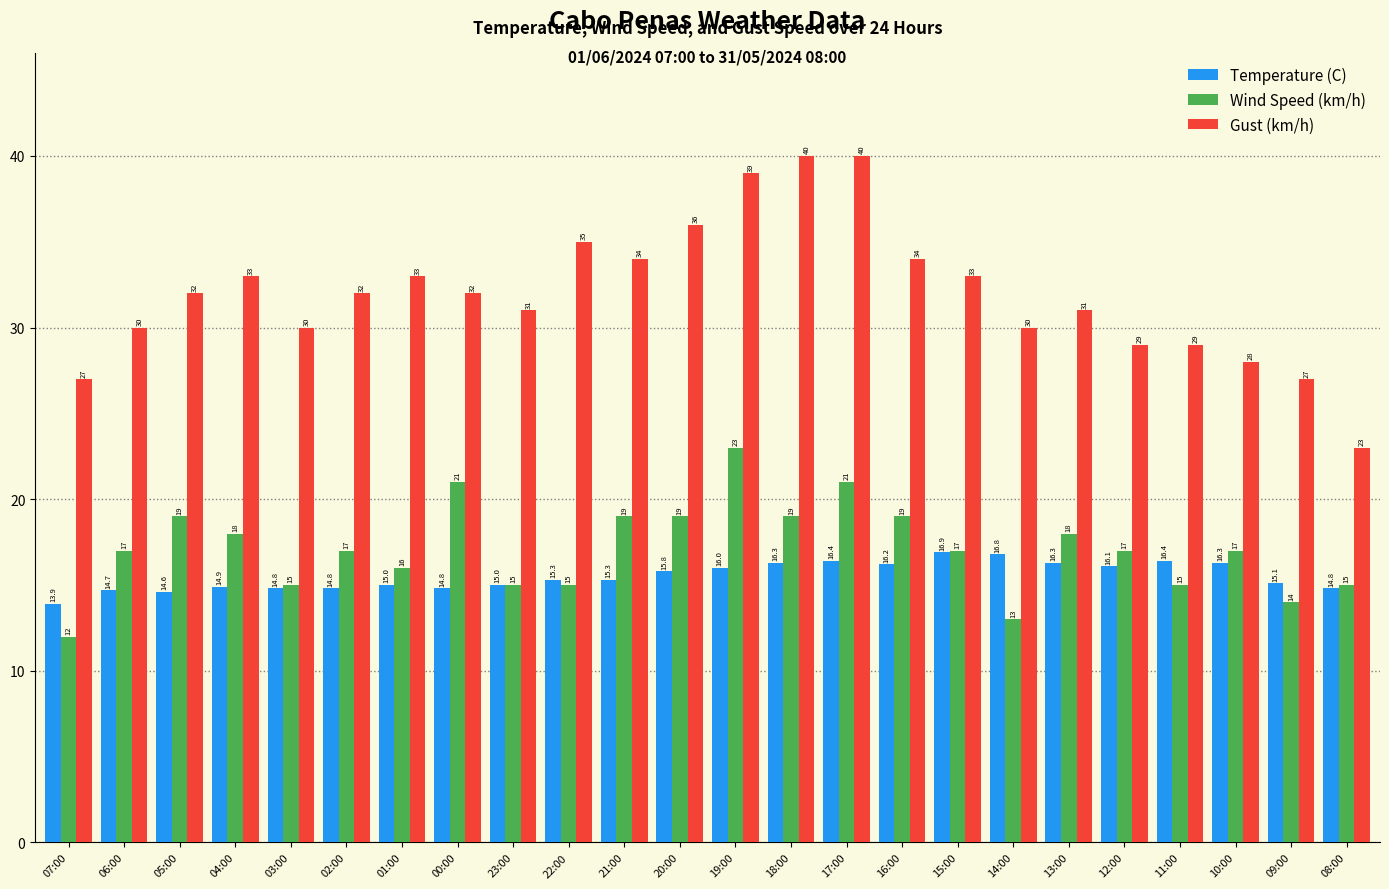

Which series changed the most between 01:00 and 16:00?

Wind Speed (km/h)